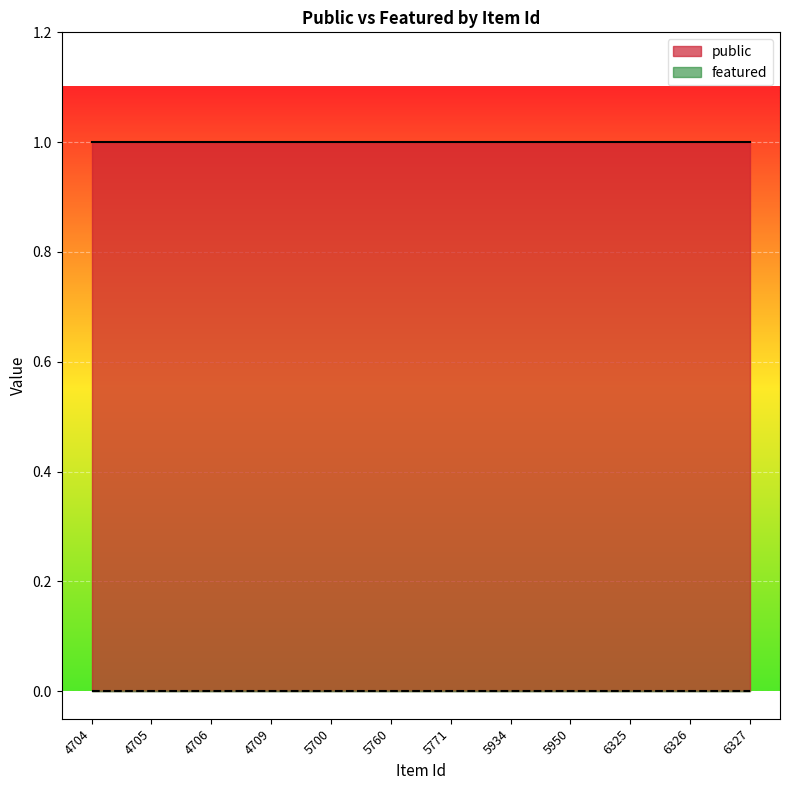

Between 6327 and 6326, which is larger?

6327